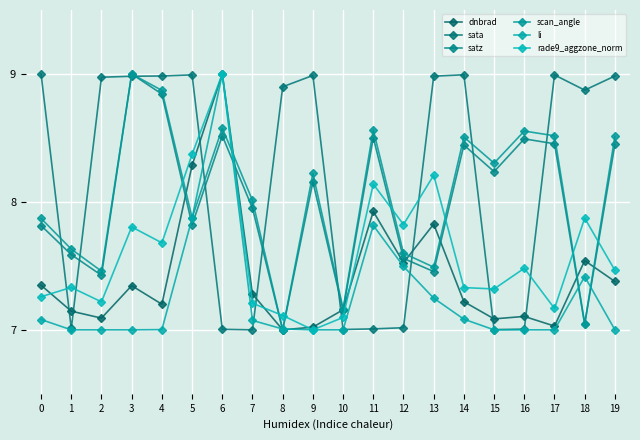

The value of scan_angle at 3 is 5.7. True or false?

False